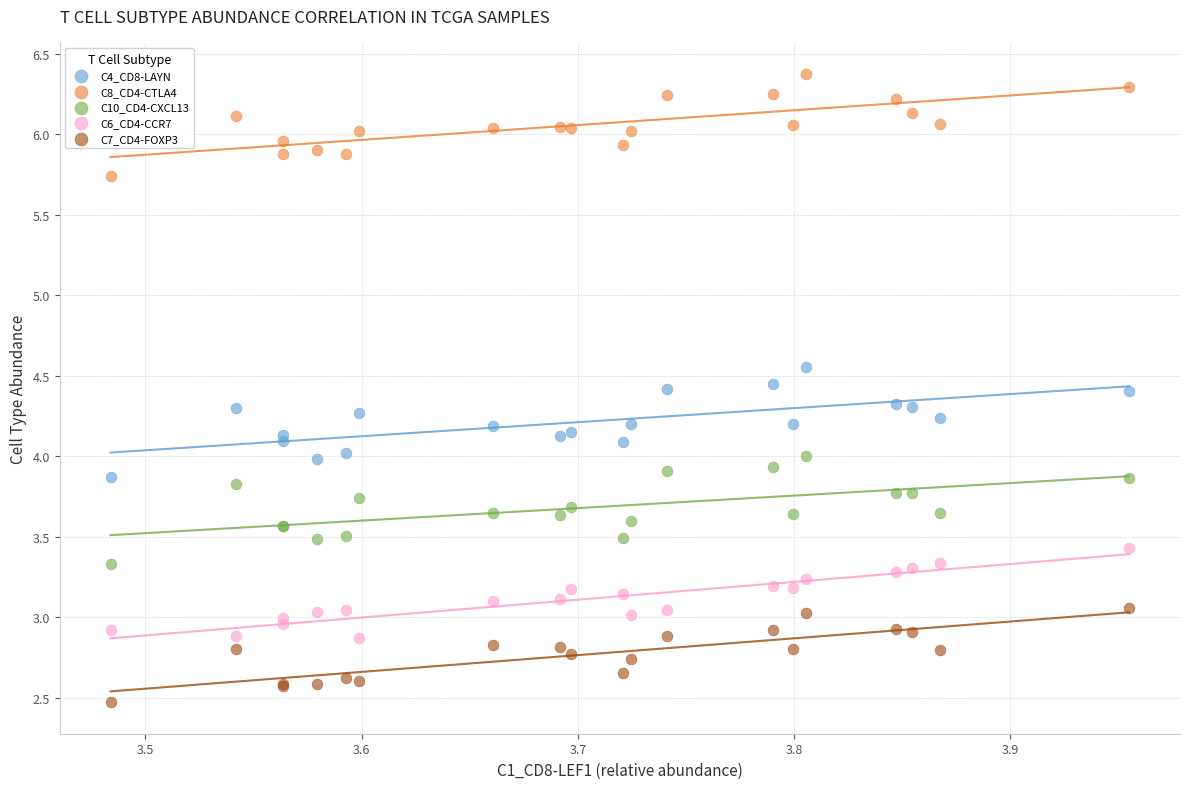

Which series contains the highest Y value?

C8_CD4-CTLA4